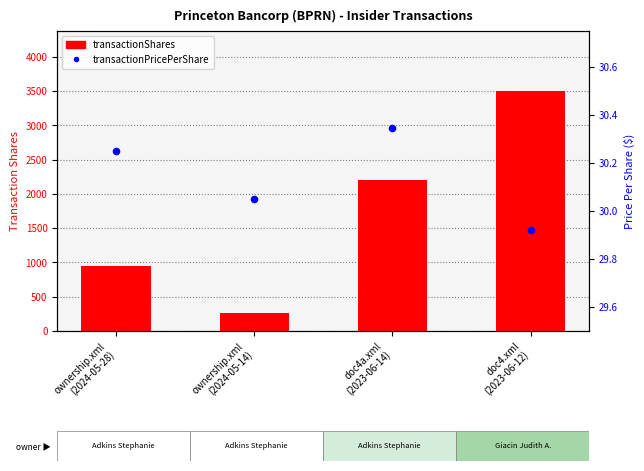

Which series has the widest spread of Y values?

transactionShares